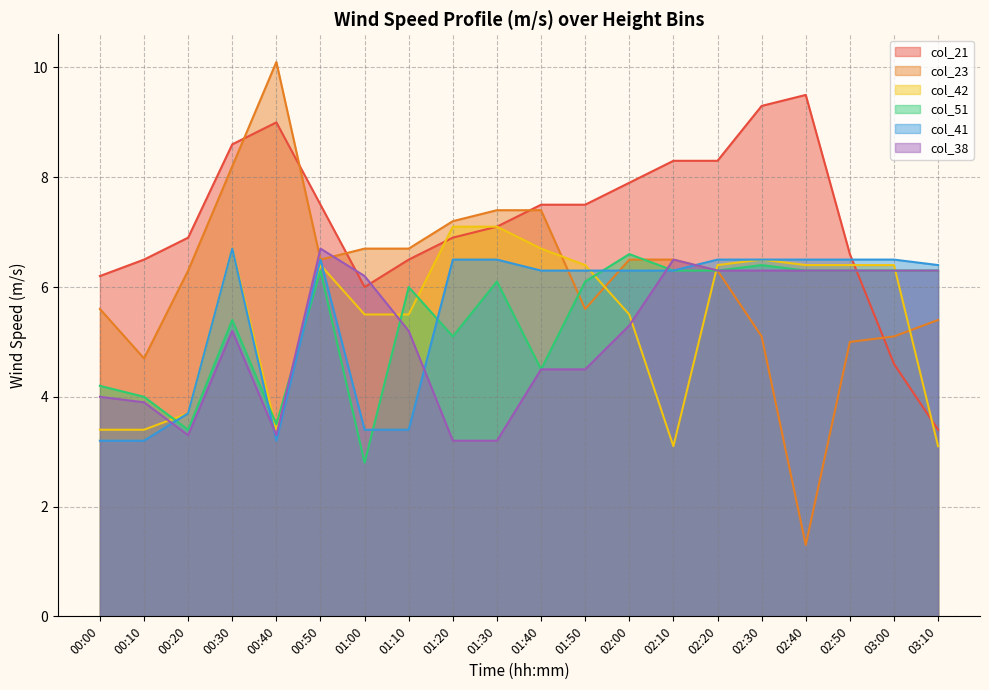

What is the maximum value shown in the chart?

10.1